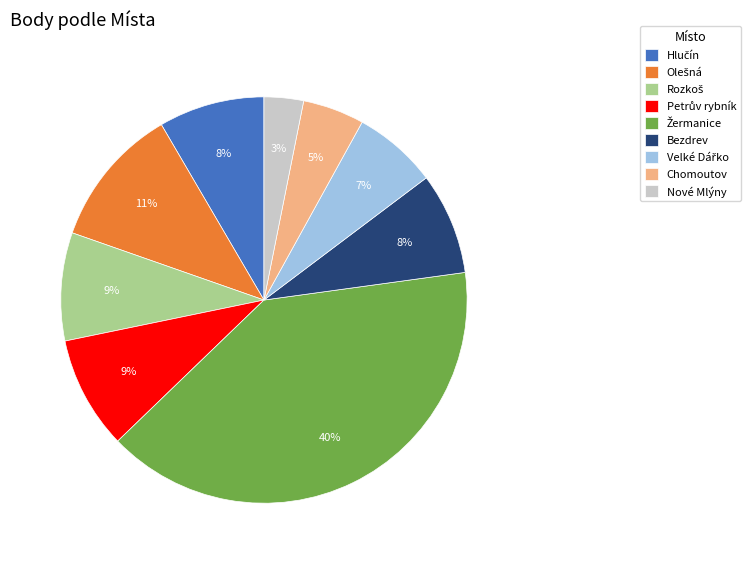

Is there a majority slice in this chart?

No